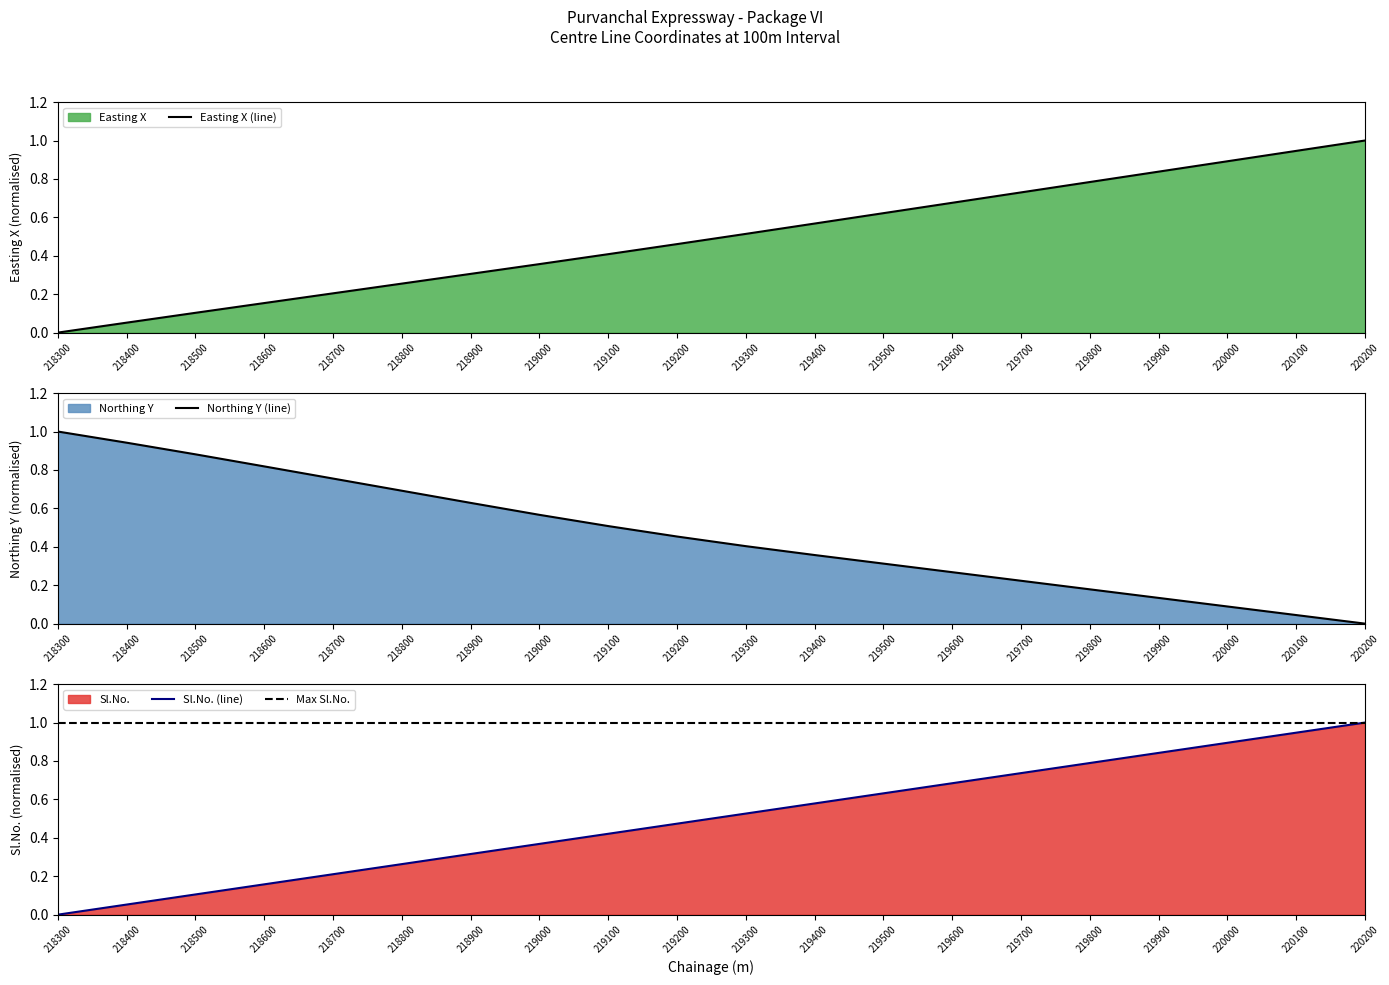

Is the value of Sl.No. (line) at 219400 greater than the value of Max Sl.No. at 218900?

No